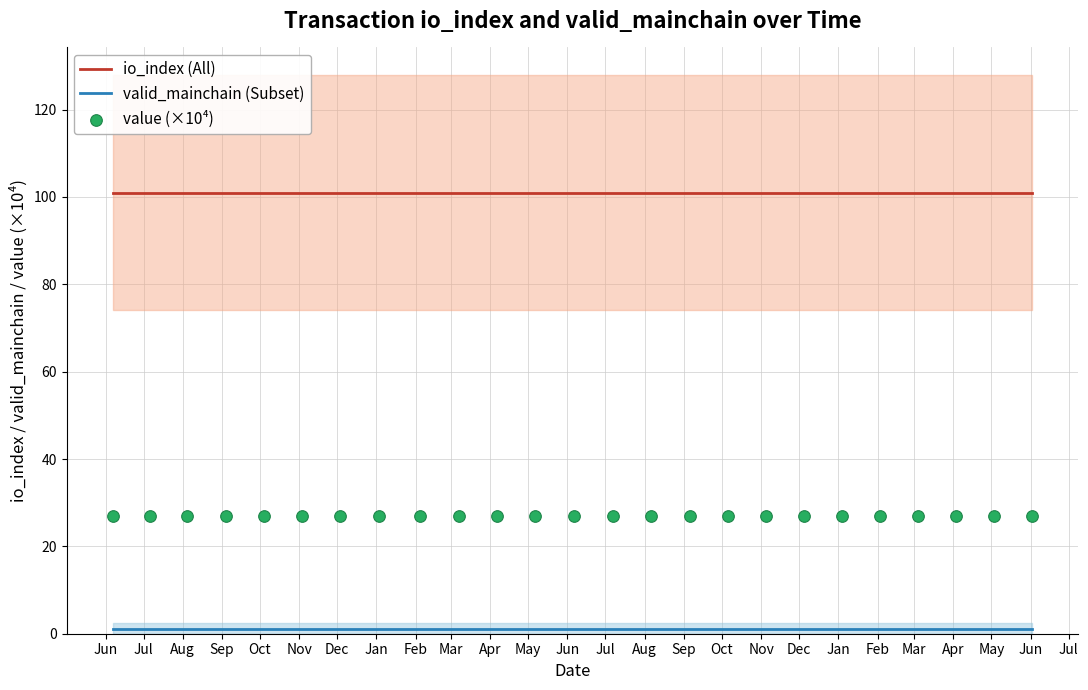

Which series has the largest total across all categories?

io_index (All)